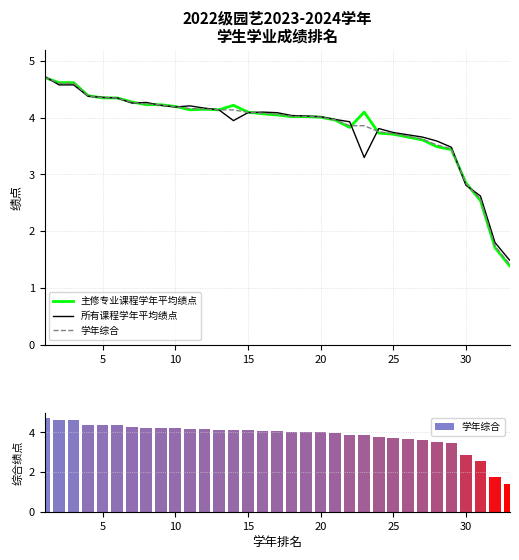

List the series in order of their peak value, highest first.

所有课程学年平均绩点, 学年综合, 主修专业课程学年平均绩点